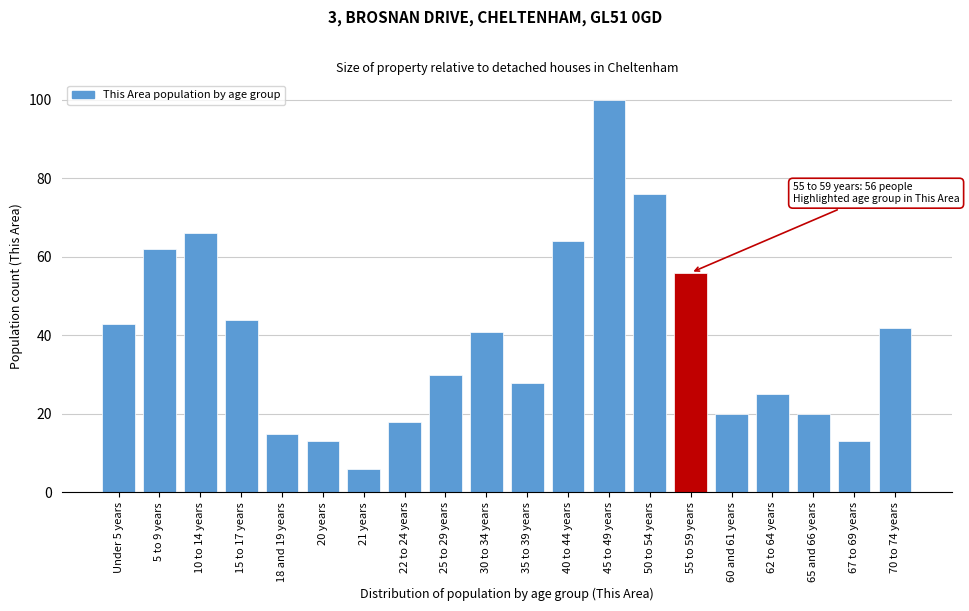

Reading left to right, transcribe all the data shown in this chart.

43	62	66	44	15	13	6	18	30	41	28	64	100	76	56	20	25	20	13	42